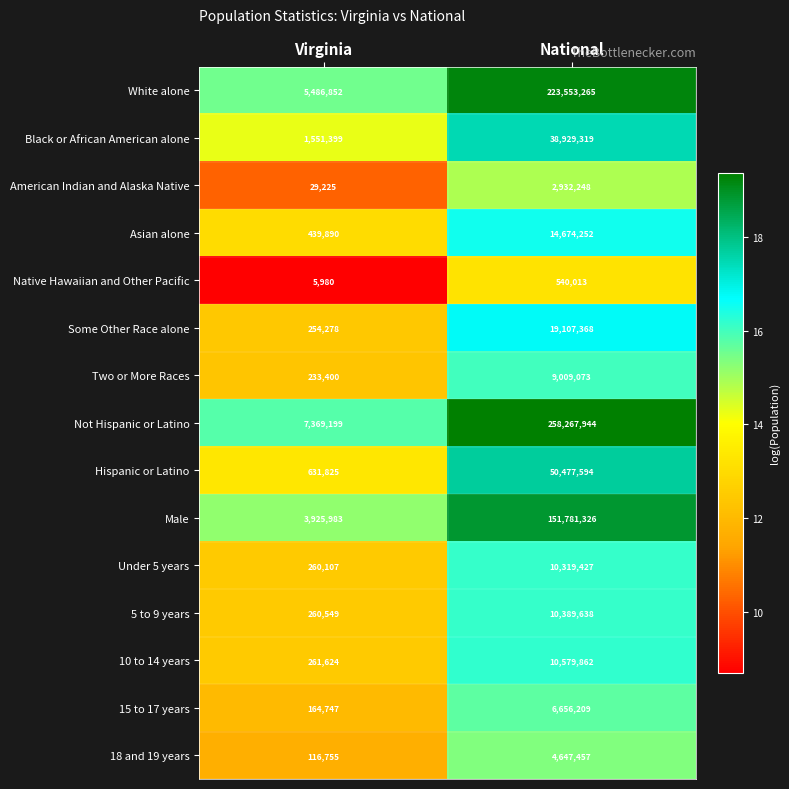

Reading left to right, transcribe all the data shown in this chart.

White alone: 5486852	223553265
Black or African American alone: 1551399	38929319
American Indian and Alaska Native: 29225	2932248
Asian alone: 439890	14674252
Native Hawaiian and Other Pacific: 5980	540013
Some Other Race alone: 254278	19107368
Two or More Races: 233400	9009073
Not Hispanic or Latino: 7369199	258267944
Hispanic or Latino: 631825	50477594
Male: 3925983	151781326
Under 5 years: 260107	10319427
5 to 9 years: 260549	10389638
10 to 14 years: 261624	10579862
15 to 17 years: 164747	6656209
18 and 19 years: 116755	4647457